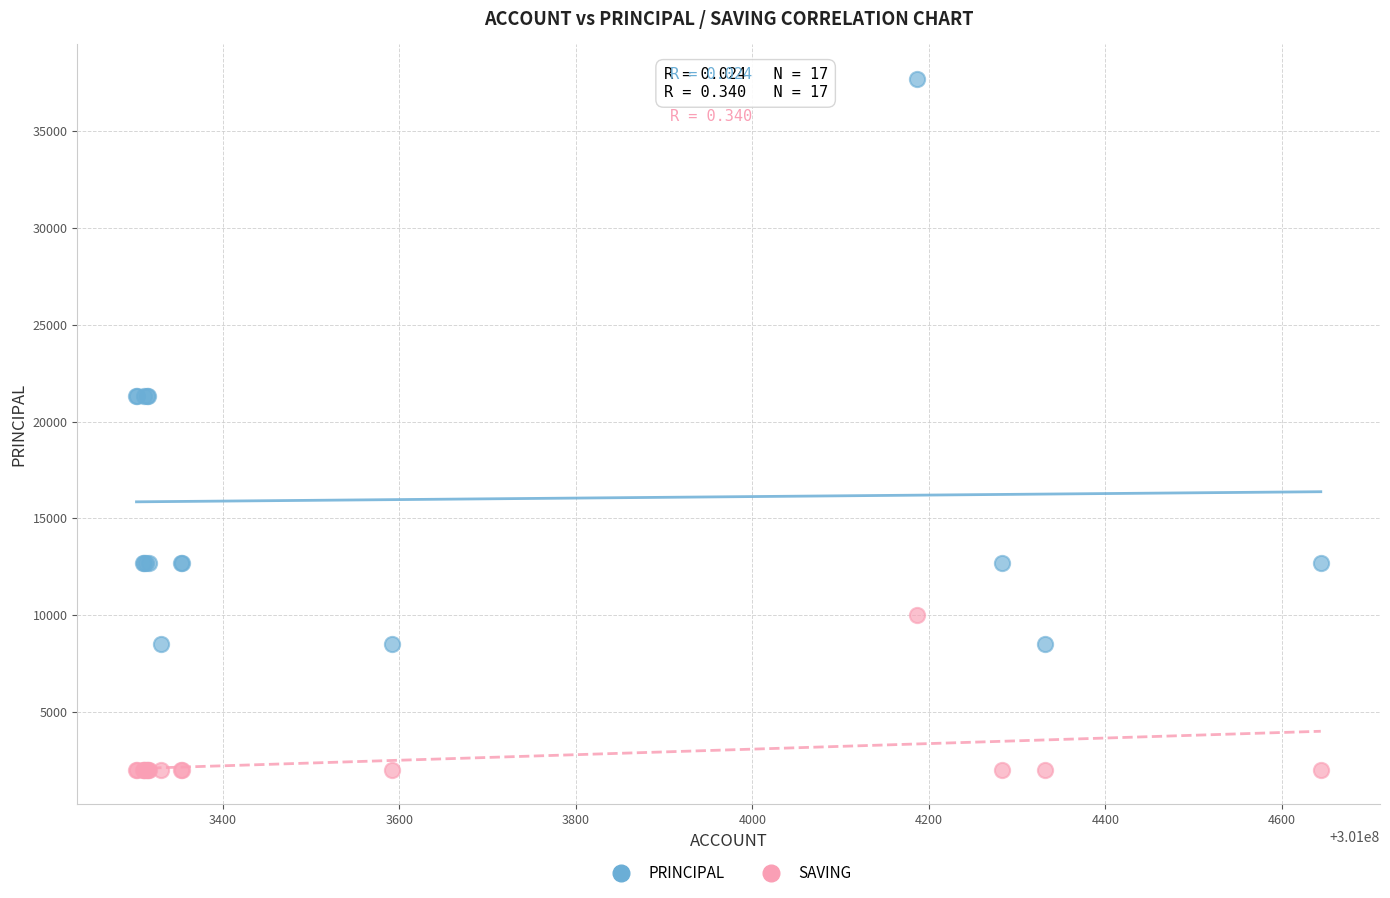

Which series reaches the minimum Y coordinate?

SAVING